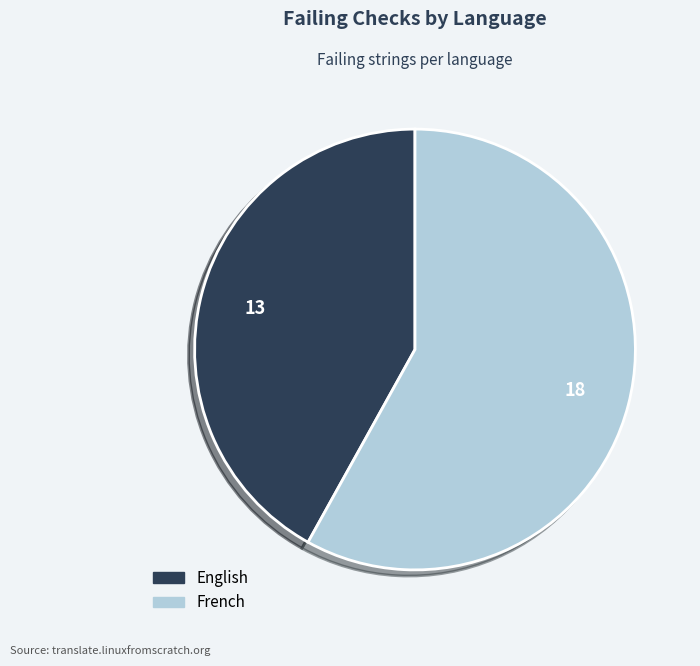

Does any single category account for the majority?

Yes